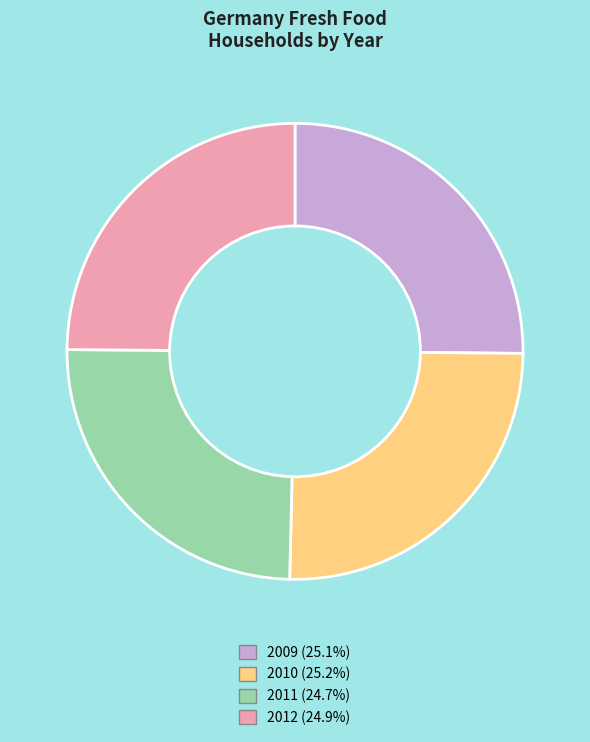

Approximately how many times larger is the value at 2009 (25.1%) compared to 2011 (24.7%)?

1.0